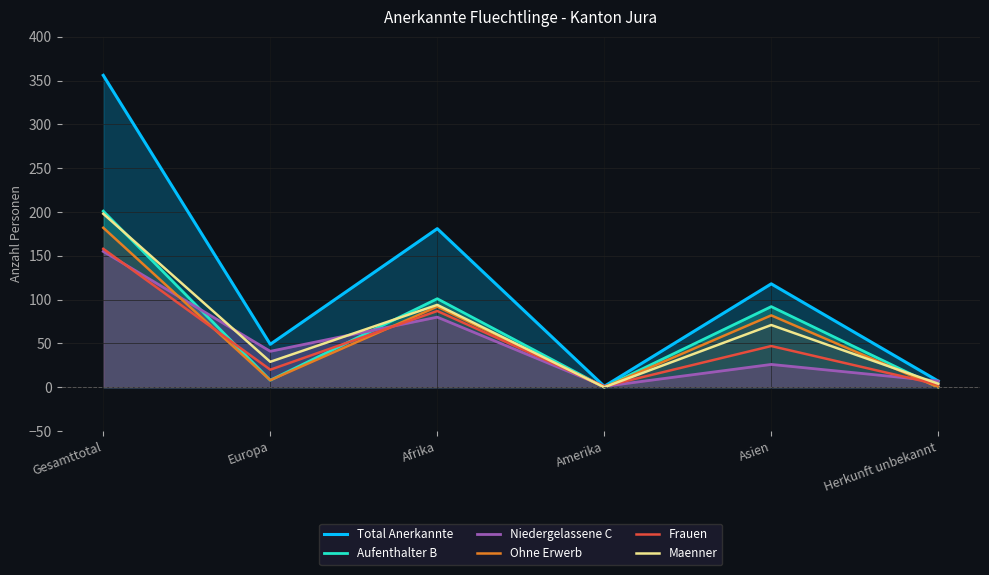

What is the label of the 6th point from the left?

Herkunft unbekannt